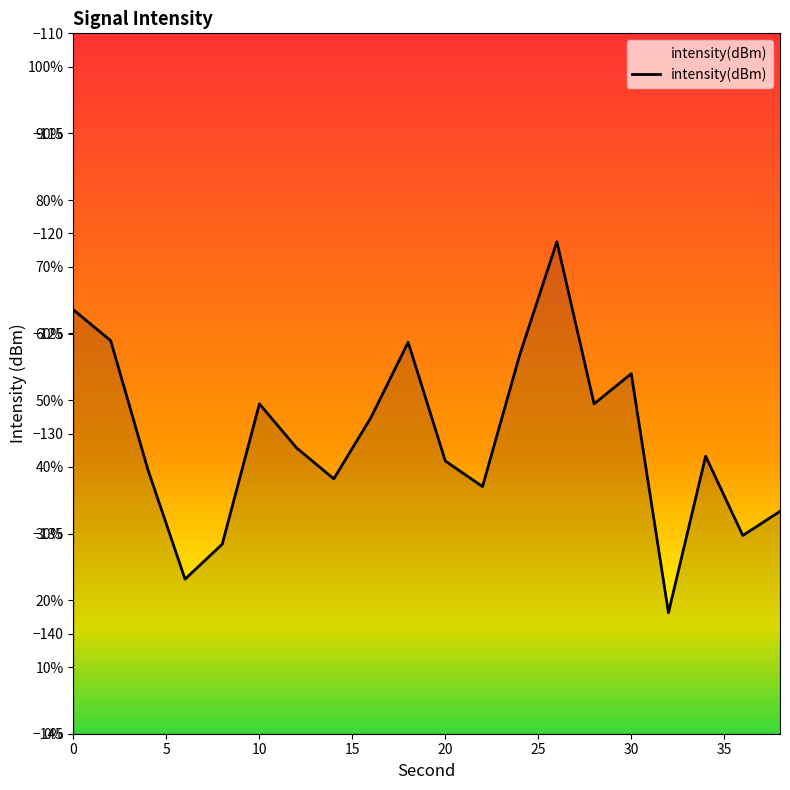

How many interior local peaks (higher than both neighbors) does the data have?

5